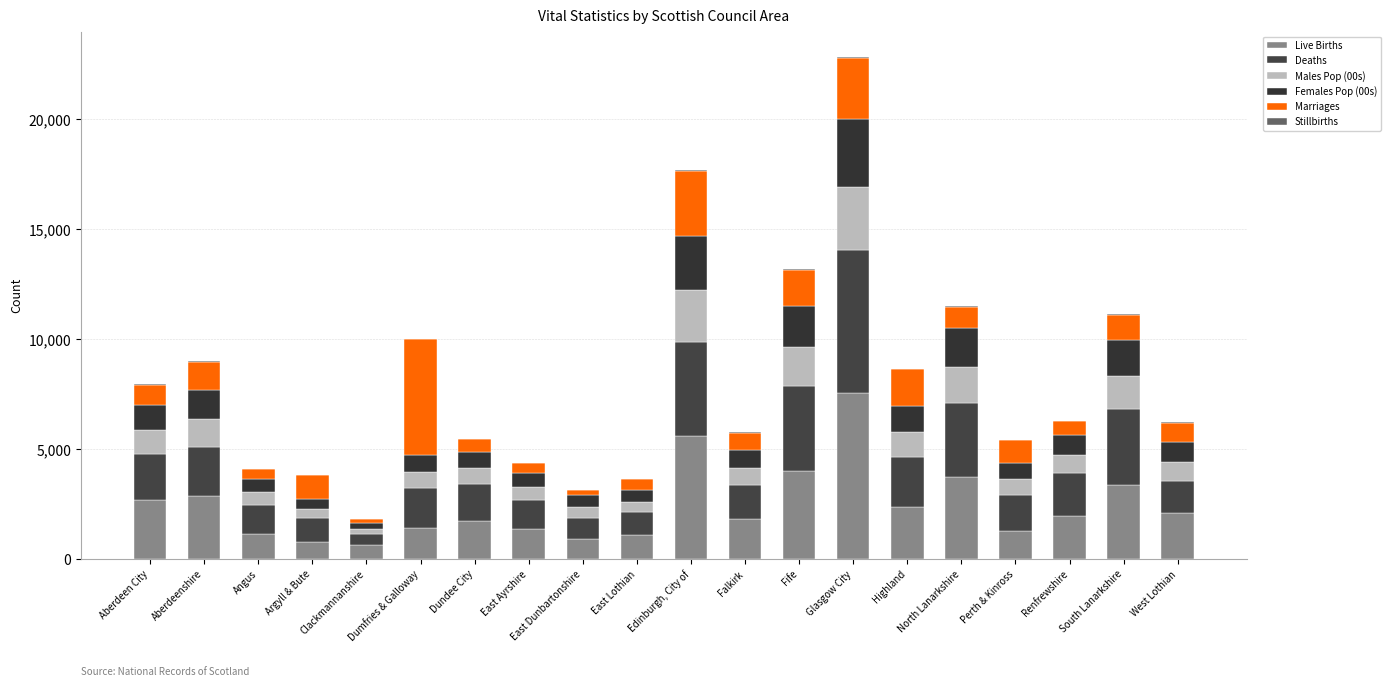

Are the bars grouped side by side (vs. stacked)?

No